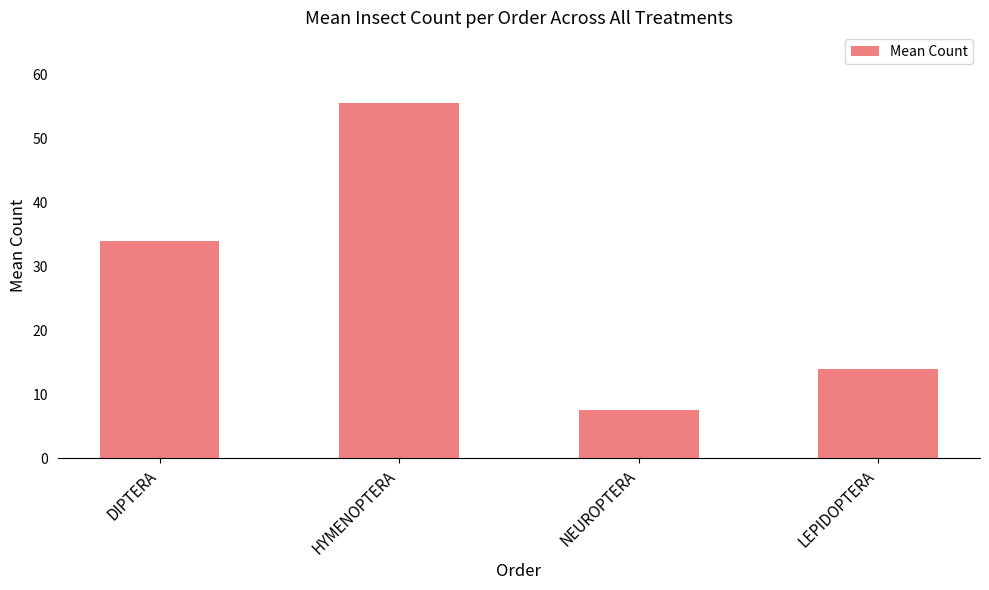

Reading left to right, extract all data points from this chart.

DIPTERA=34.0	HYMENOPTERA=55.5	NEUROPTERA=7.5	LEPIDOPTERA=14.0